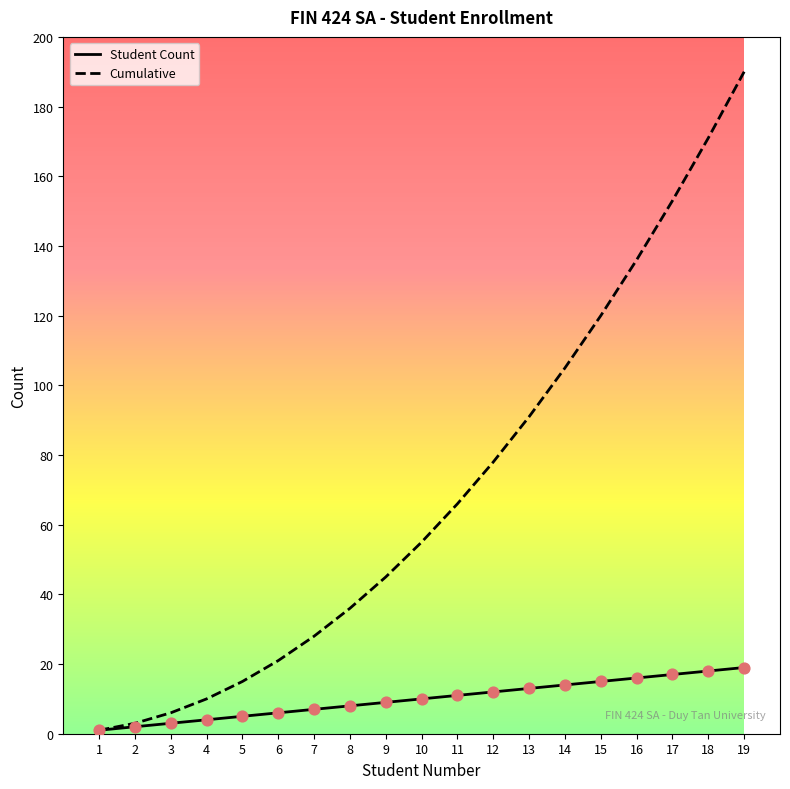

What is the total value across all series at 16?

152